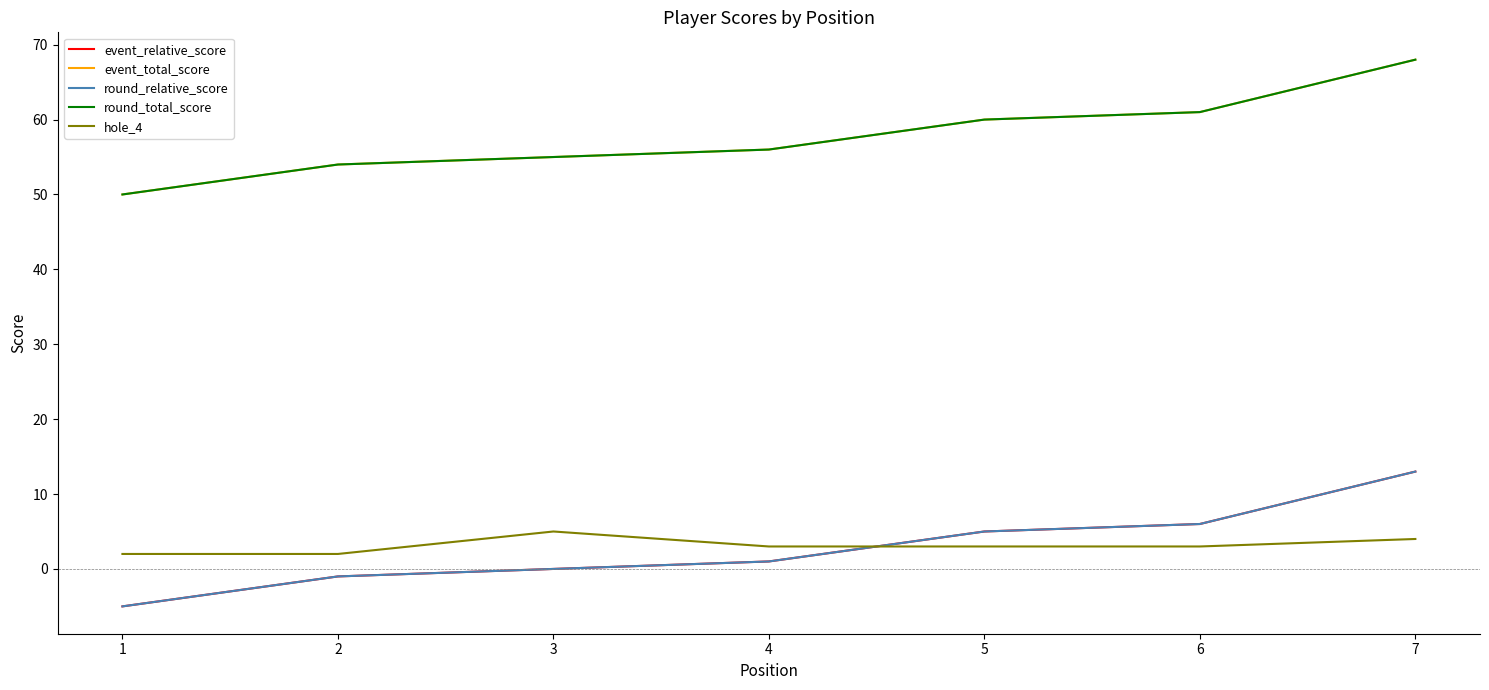

What is the approximate value of event_total_score at 6?

61